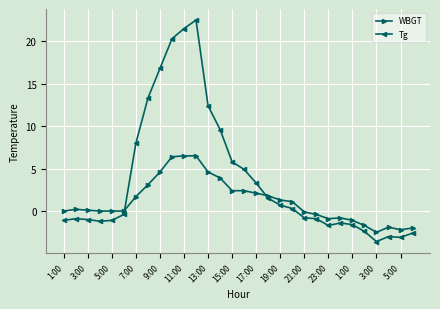

Which series has the largest total across all categories?

Tg